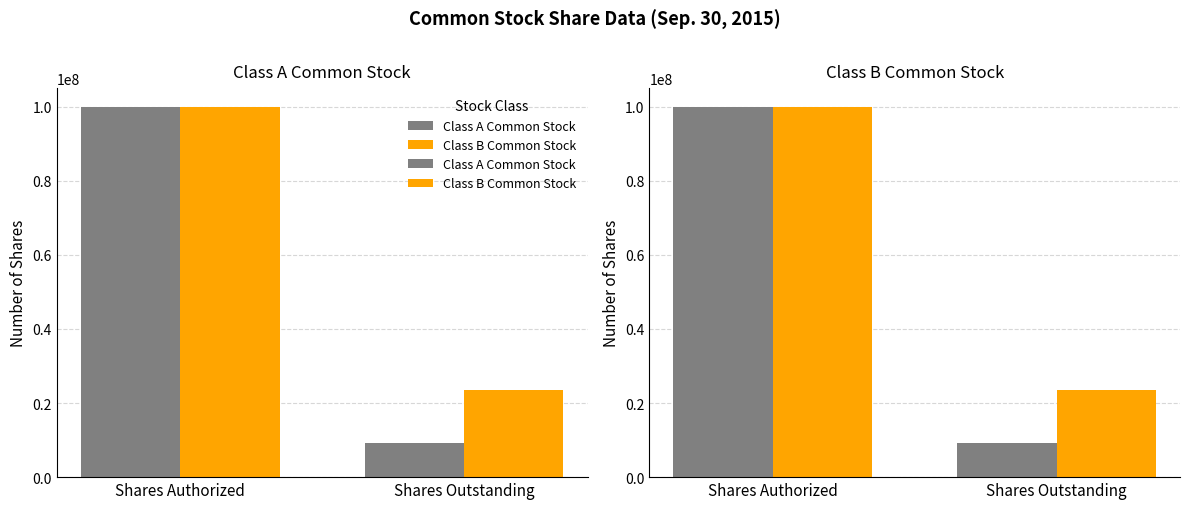

How many values in the Class B Common Stock series are below 100000000?

1